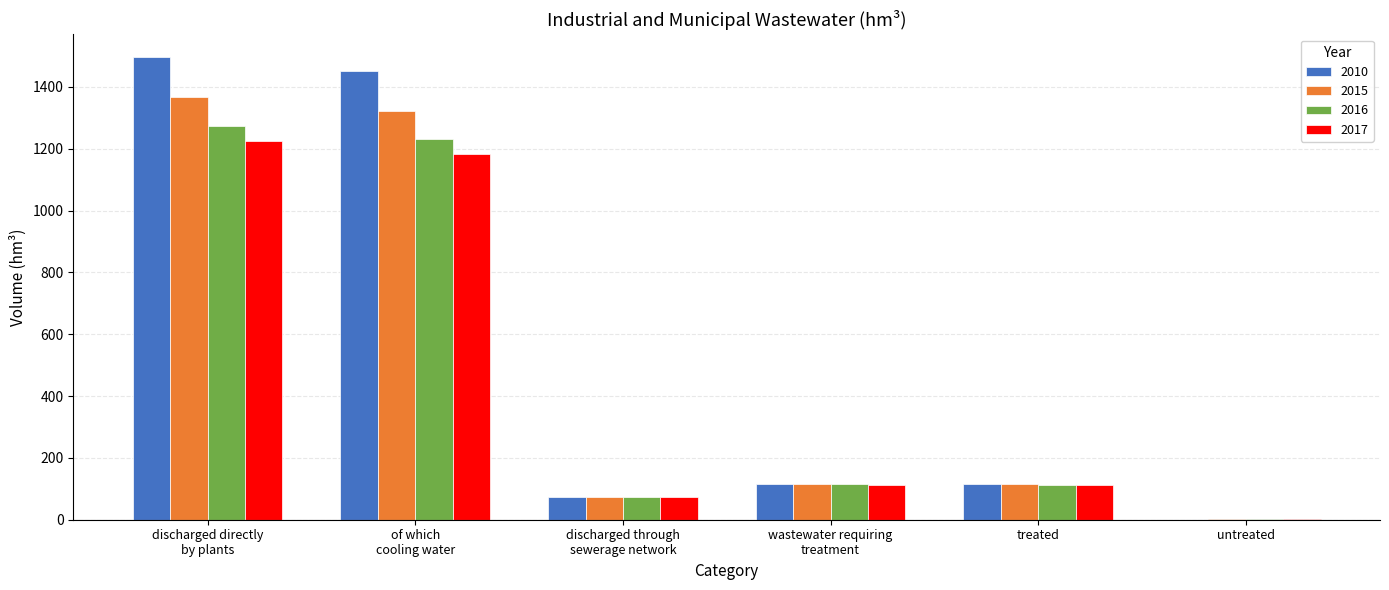

What is the highest value of the 2017 series?

1225.3